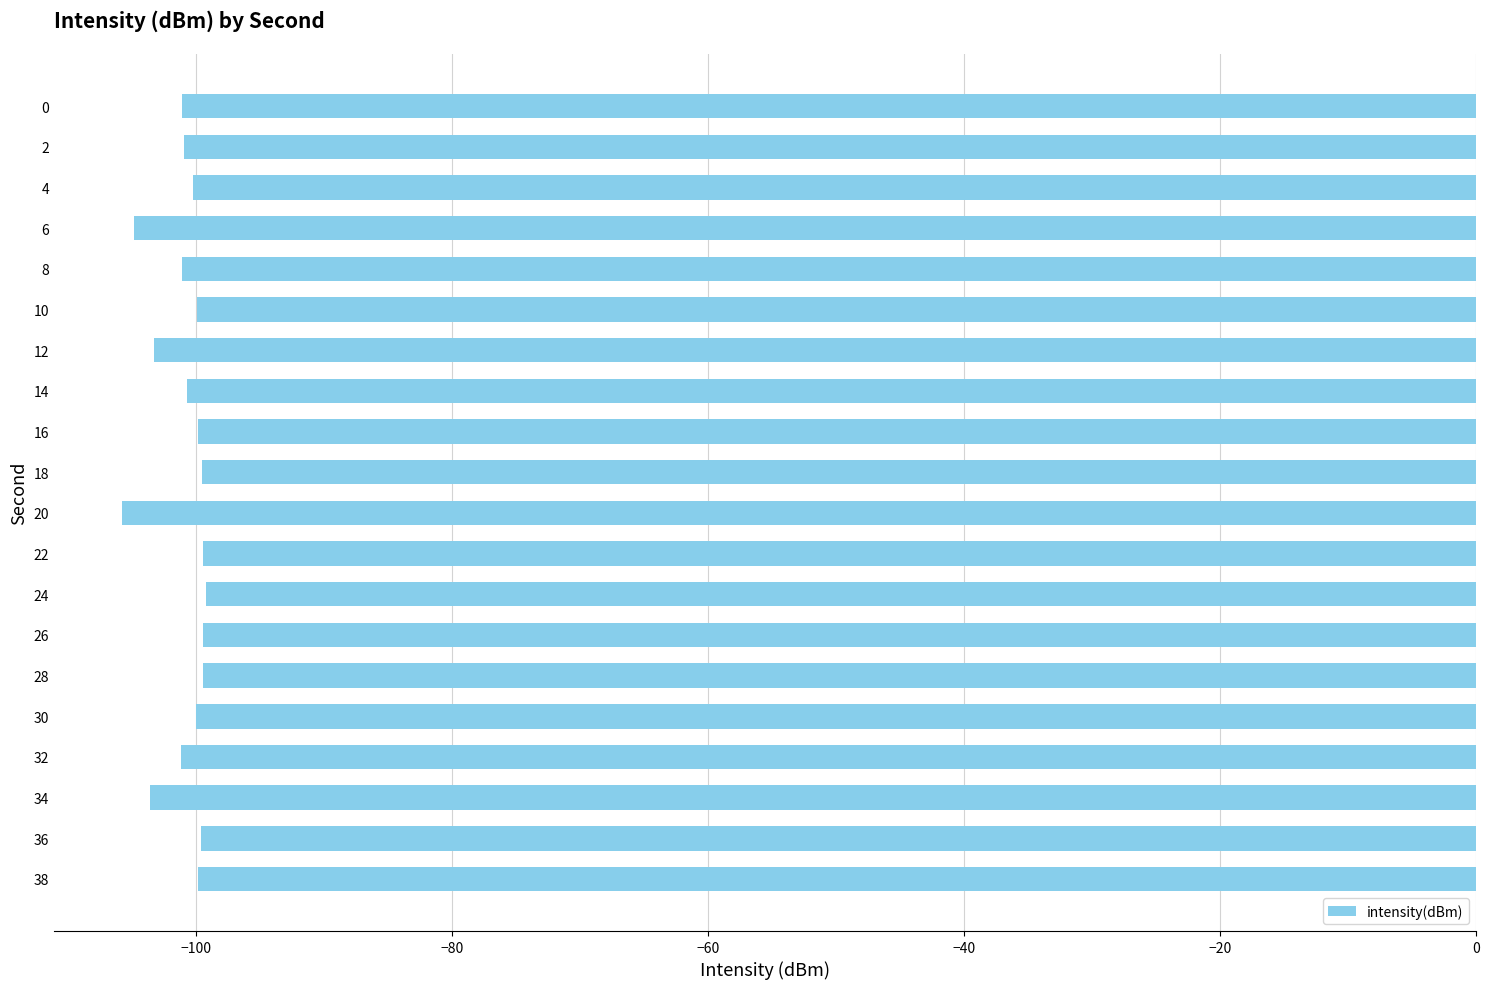

What is the greatest value displayed?

-99.3